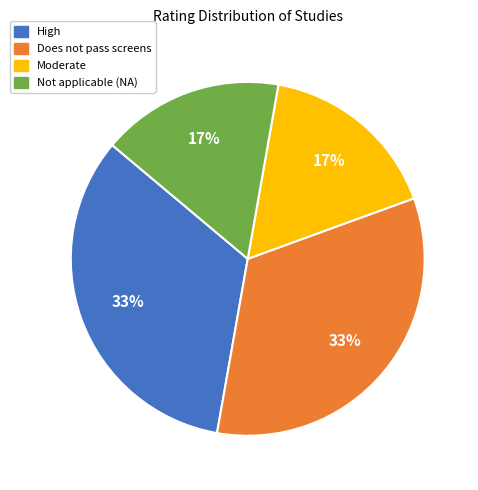

To the nearest percent, what percentage of the pie is Does not pass screens?

33%